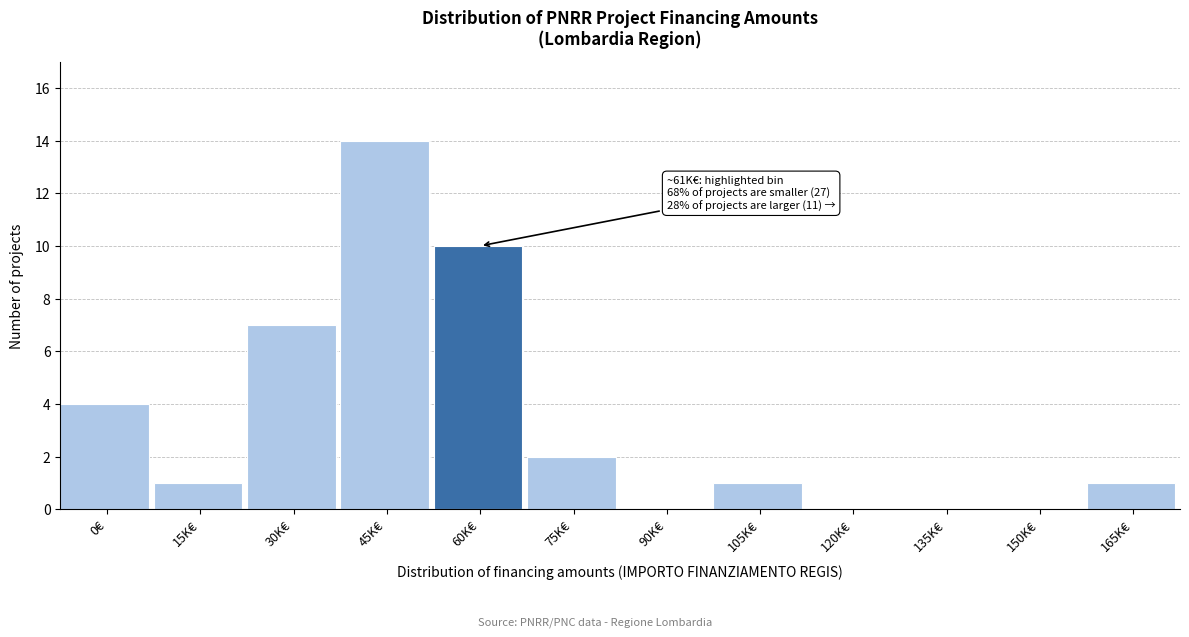

Reading right to left, transcribe all the data shown in this chart.

165K€=1	150K€=0	135K€=0	120K€=0	105K€=1	90K€=0	75K€=2	60K€=10	45K€=14	30K€=7	15K€=1	0€=4